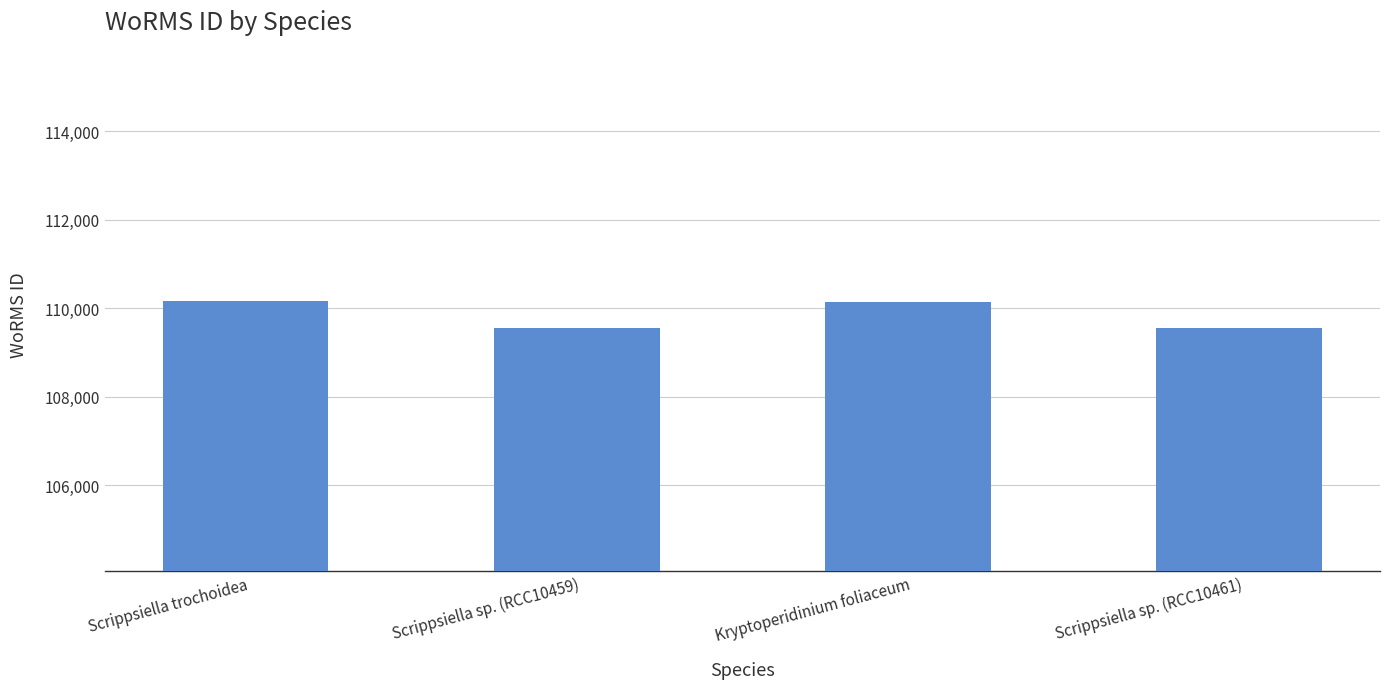

What is the difference between the maximum and minimum values?

627